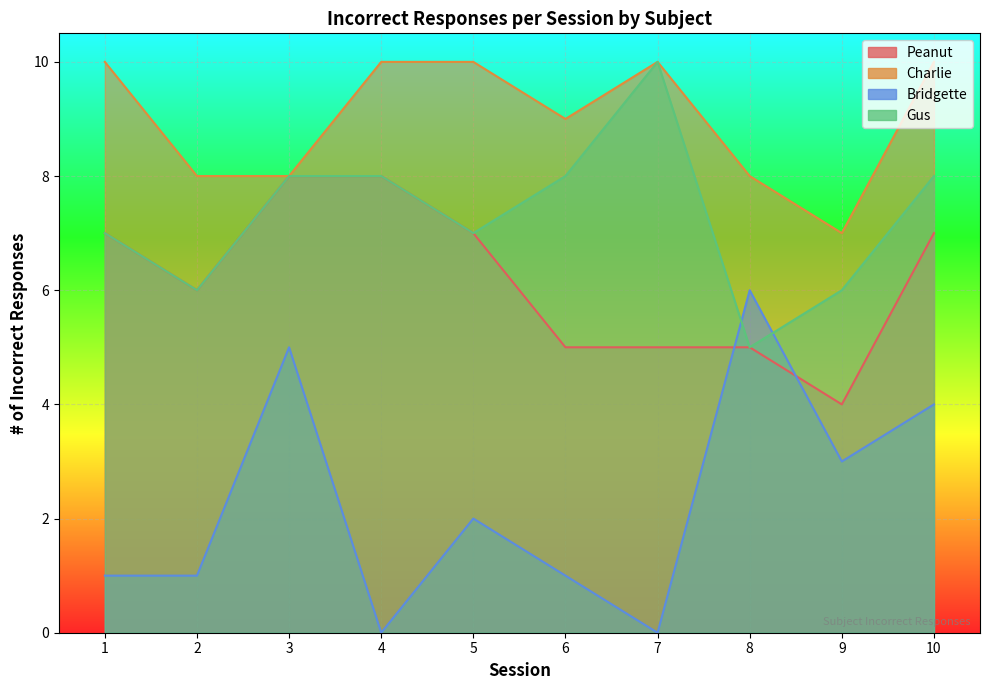

Reading left to right, list all the values displayed in this chart.

Peanut: 1=7	2=6	3=8	4=8	5=7	6=5	7=5	8=5	9=4	10=7
Charlie: 1=10	2=8	3=8	4=10	5=10	6=9	7=10	8=8	9=7	10=10
Bridgette: 1=1	2=1	3=5	4=0	5=2	6=1	7=0	8=6	9=3	10=4
Gus: 1=7	2=6	3=8	4=8	5=7	6=8	7=10	8=5	9=6	10=8